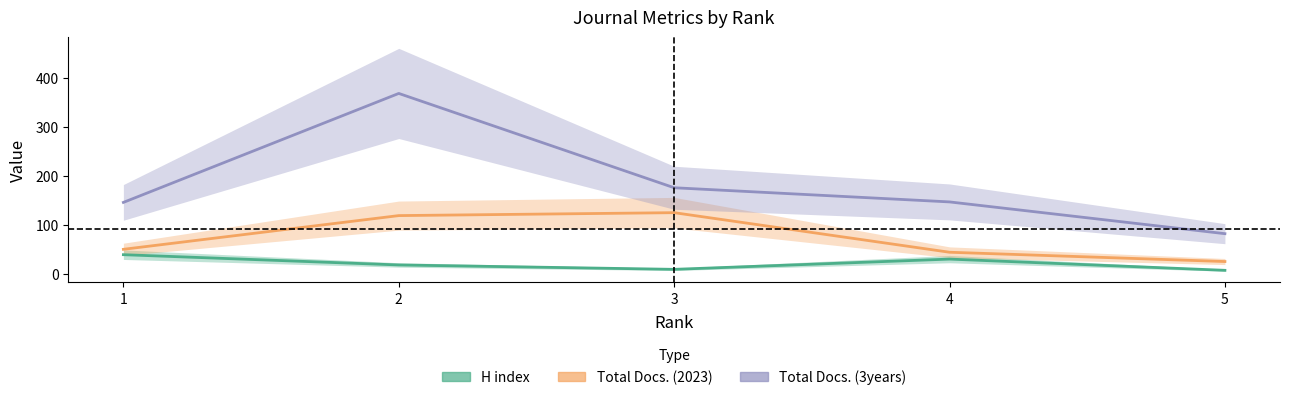

What is the minimum value for H index?

7